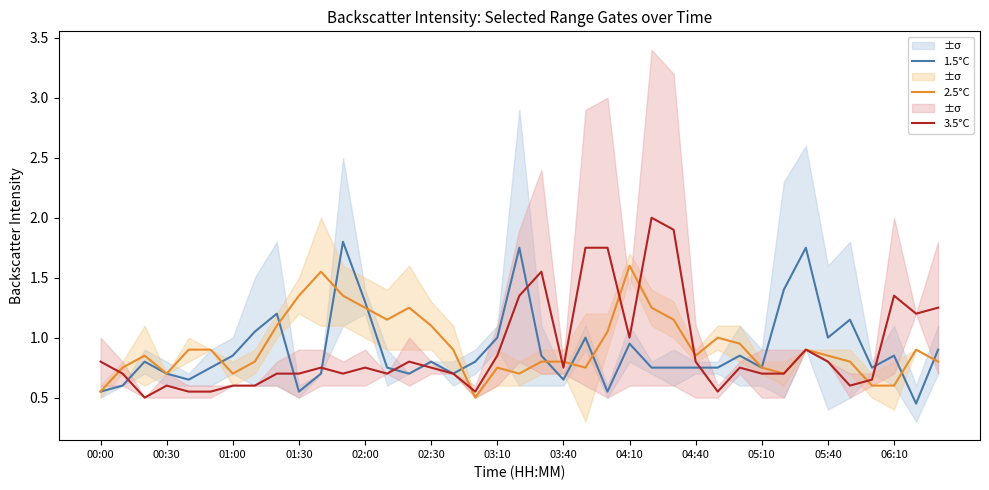

What is the highest value of the 3.5°C series?

2.0